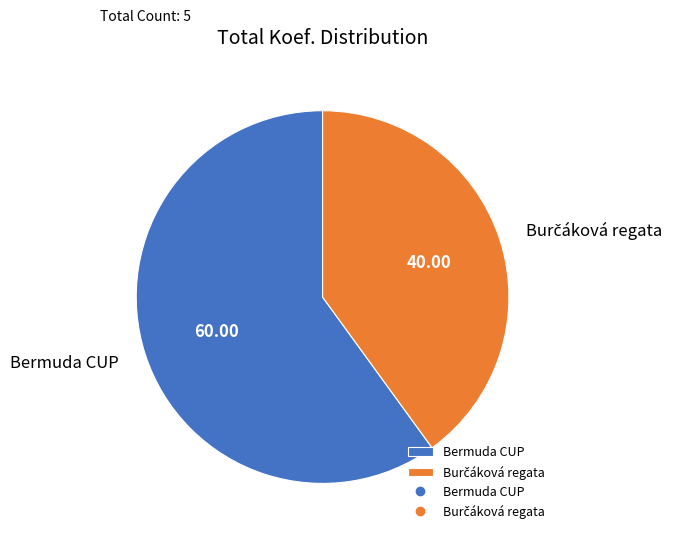

What is the largest slice in the pie chart?

Bermuda CUP